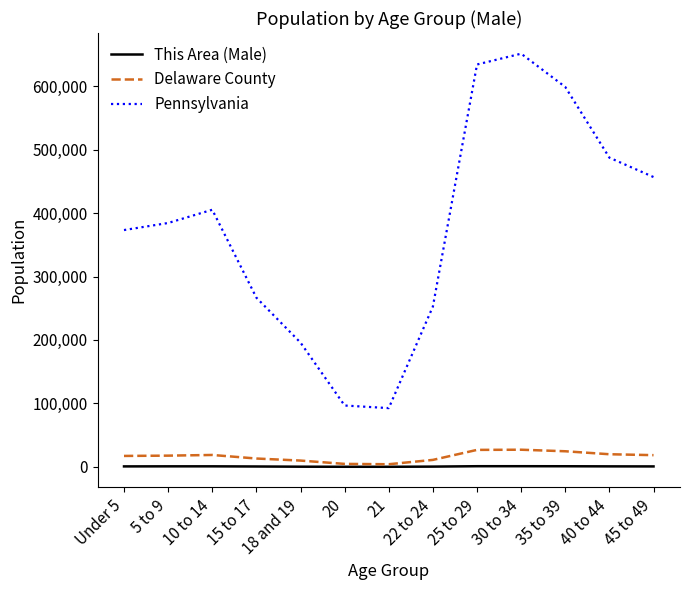

True or false: This Area (Male) and Pennsylvania cross at least once.

False